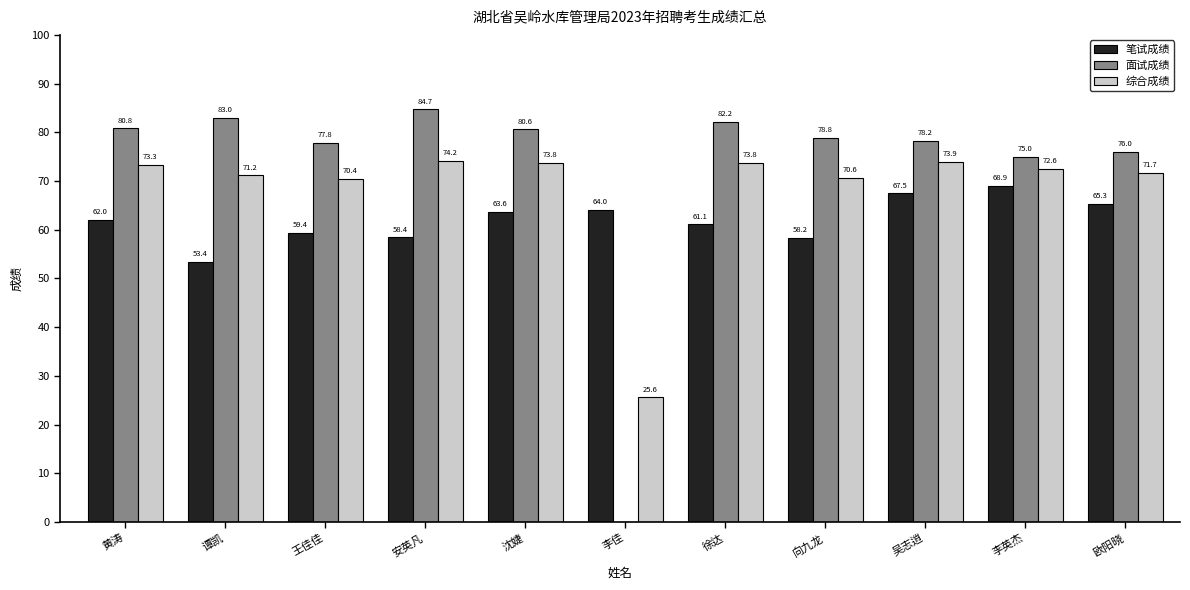

What is the difference between the 面试成绩 values at 向九龙 and 李佳?

78.8